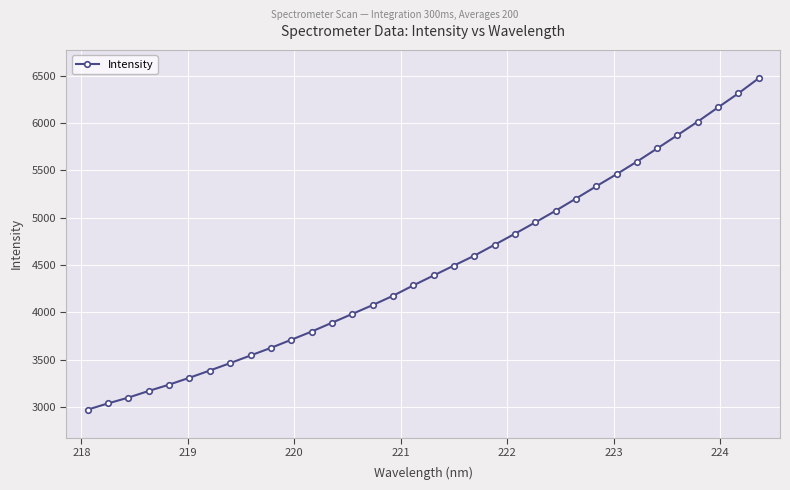

What is the difference between the maximum and second lowest values?

3438.3